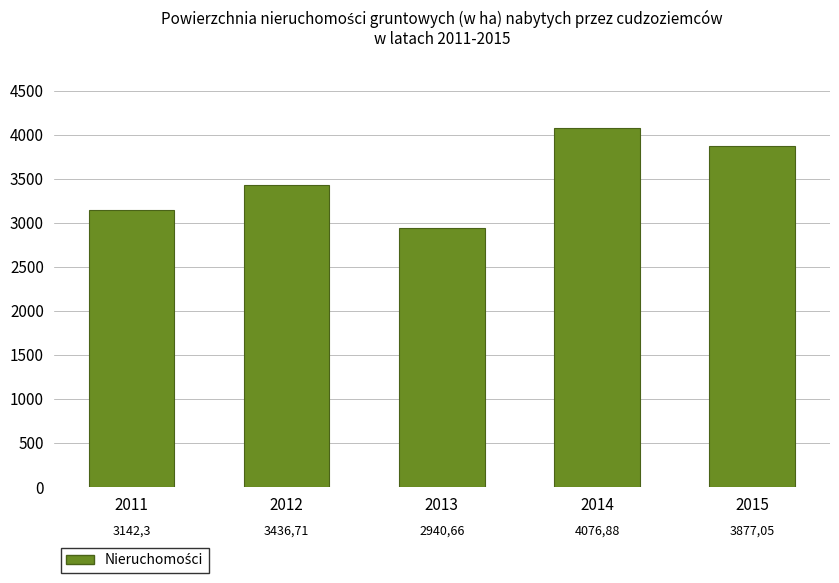

What is the sum of the values at 2013 and 2012?

6376